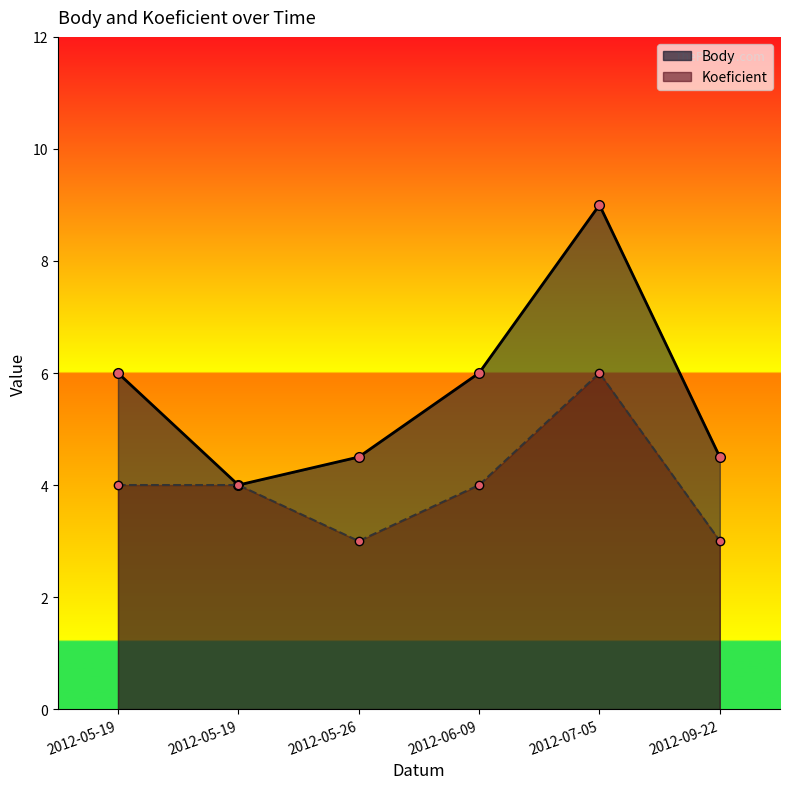

Where does the Koeficient series first go above 4?

2012-07-05